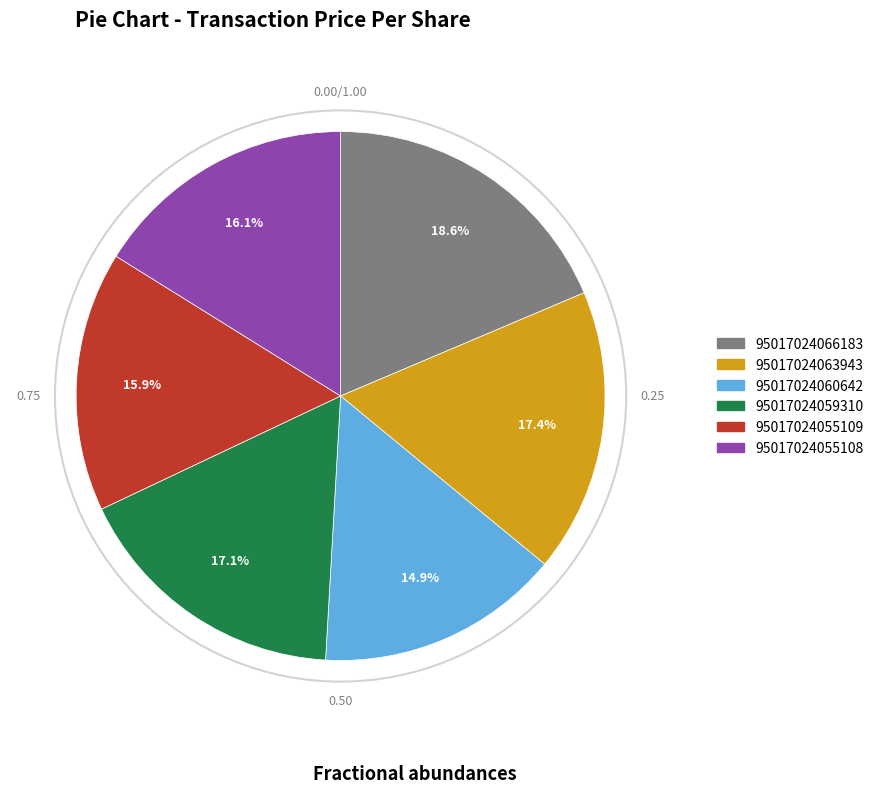

To the nearest percent, what percentage of the pie is 95017024055108?

16%